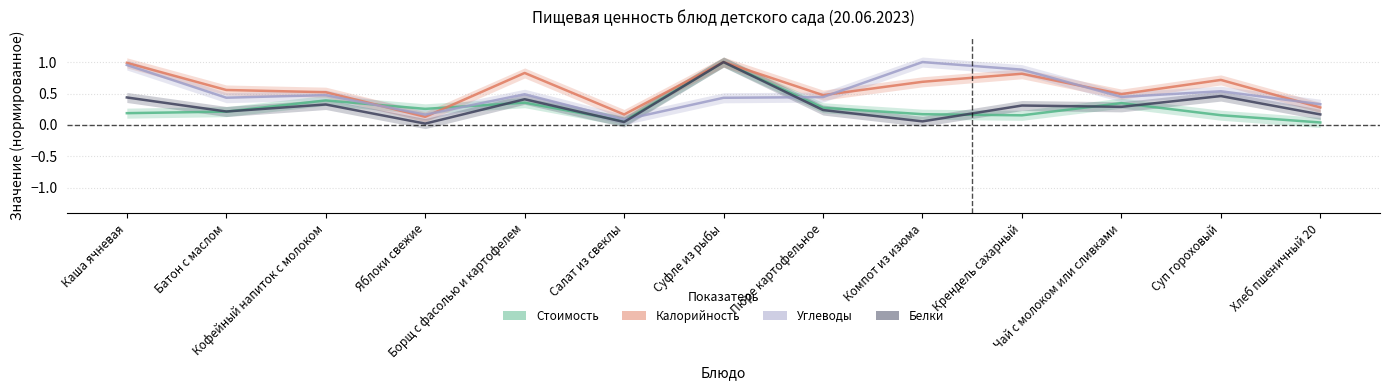

List the labels in order of Белки value, smallest first.

Яблоки свежие, Салат из свеклы, Компот из изюма, Хлеб пшеничный 20, Батон с маслом, Пюре картофельное, Чай с молоком или сливками, Крендель сахарный, Кофейный напиток с молоком, Борщ с фасолью и картофелем, Каша ячневая, Суп гороховый, Суфле из рыбы